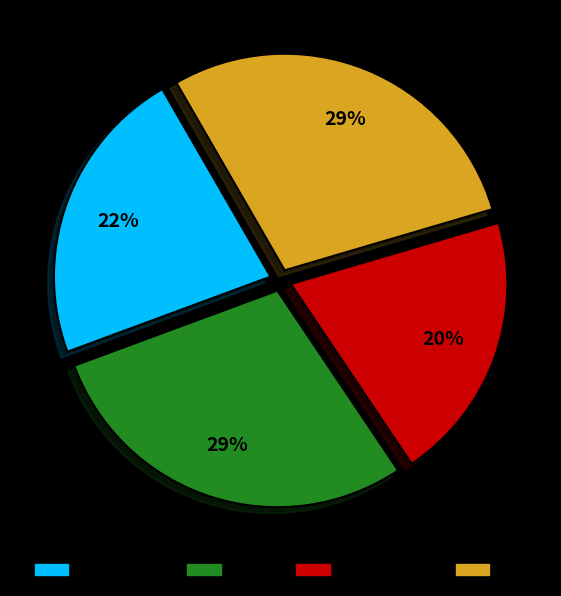

To the nearest percent, what is the combined percentage of Panamax and MR?

51%